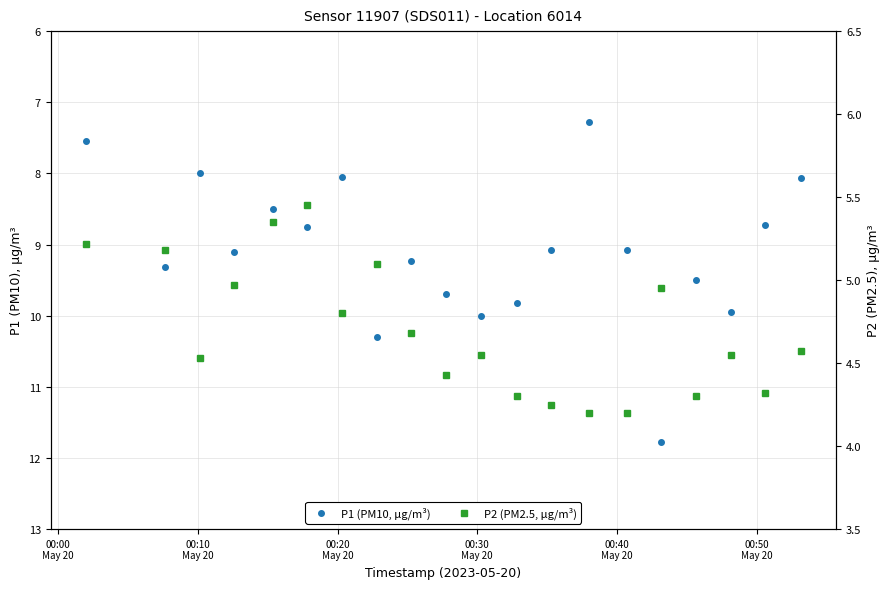

Which series has the widest spread of values?

P1 (PM10, µg/m³)